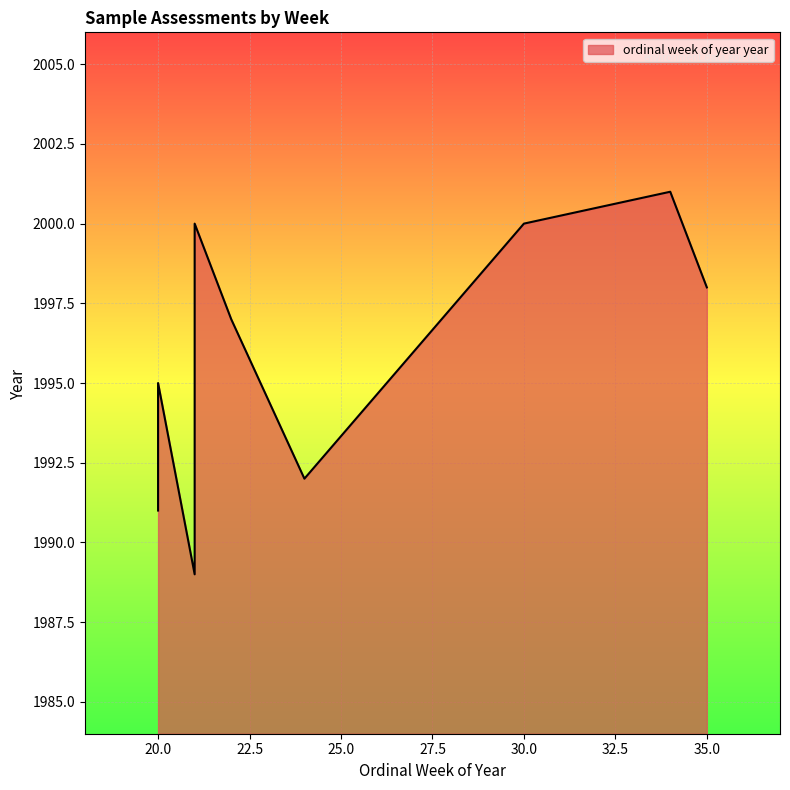

List the labels in order of value, smallest first.

21, 20, 24, 20, 22, 35, 30, 21, 34, 34